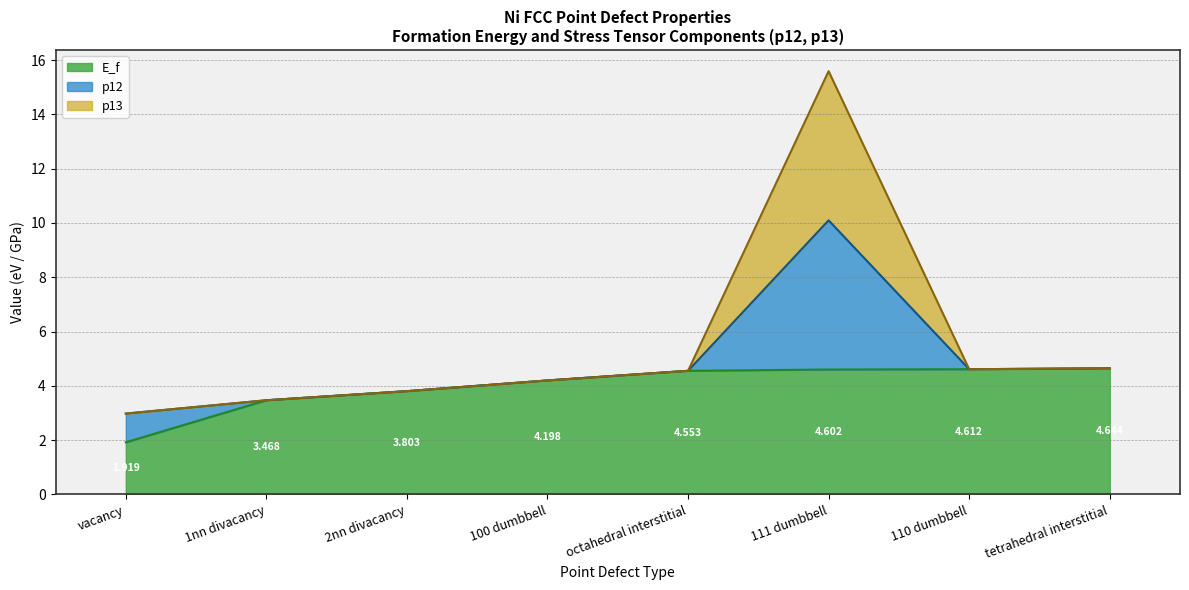

What is the difference between the maximum and minimum values in the E_f series?

2.7